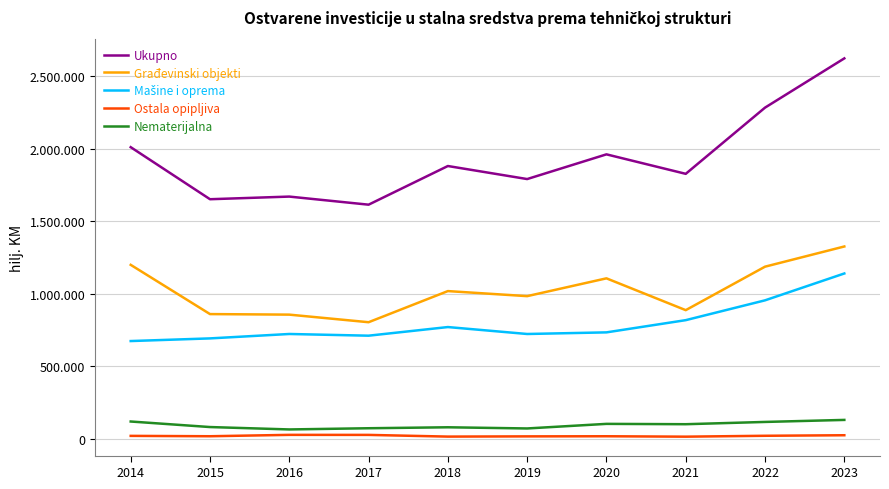

Which series has the widest spread of values?

Ukupno